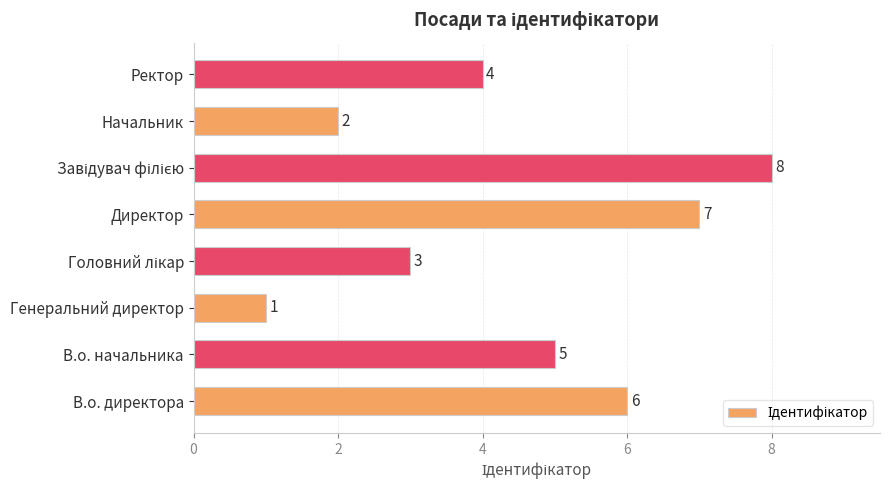

The chart shows a value of 2 at Начальник. True or false?

True